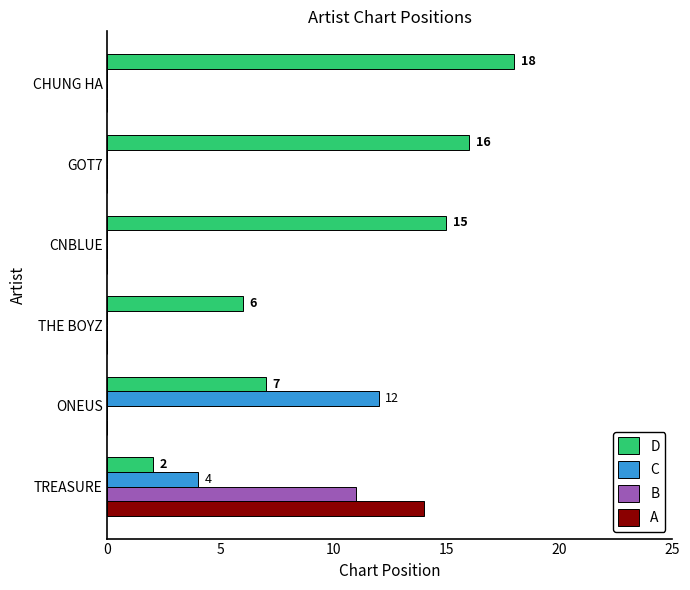

What is the total value across all series at THE BOYZ?

6